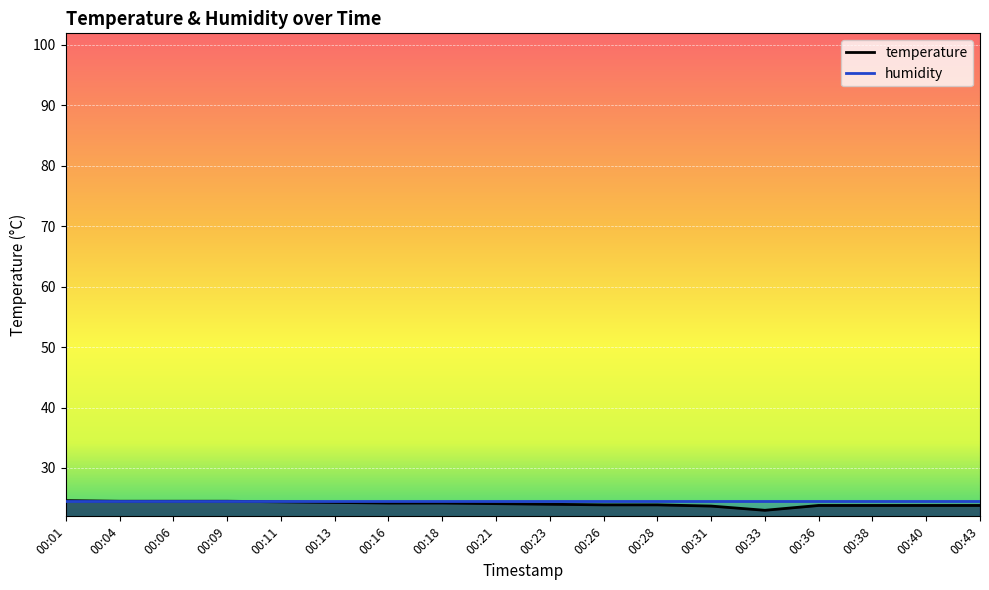

How many lines are shown in the chart?

2